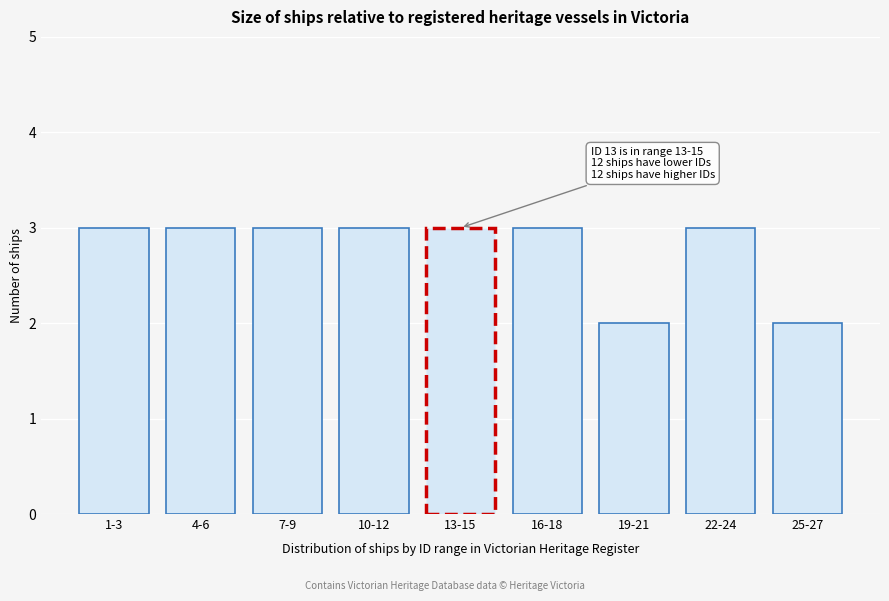

Reading left to right, transcribe all the data shown in this chart.

3	3	3	3	3	3	2	3	2